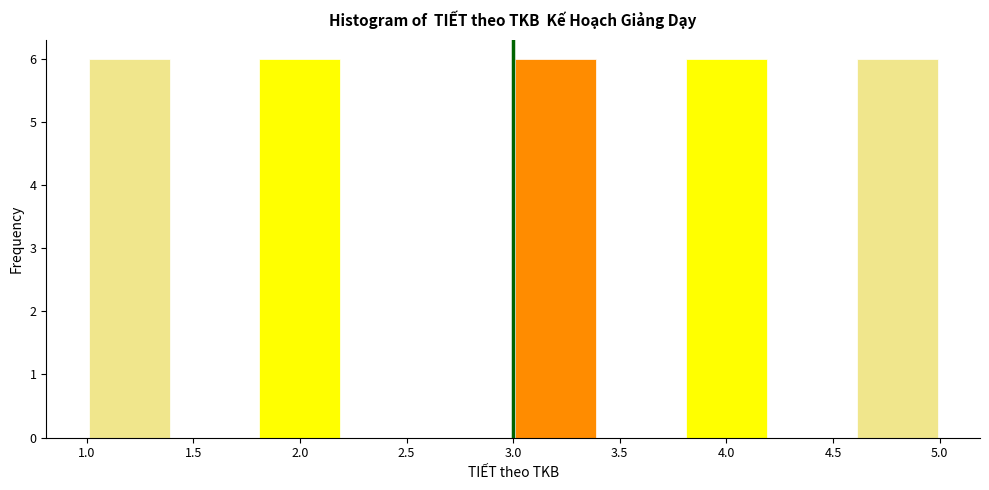

What is the height of the bar covering 1.0 to 1.4 on the x-axis? The values are not printed on the chart, so give them approximately, as read against the axis.

6